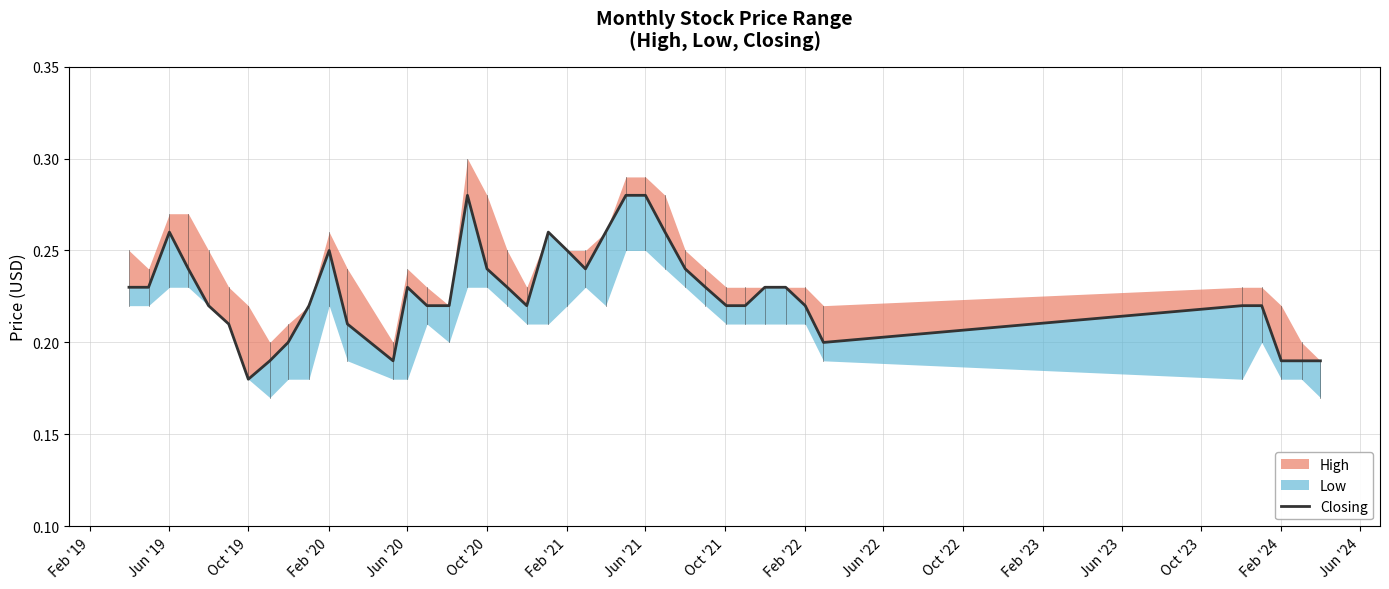

What is the average value?

0.2